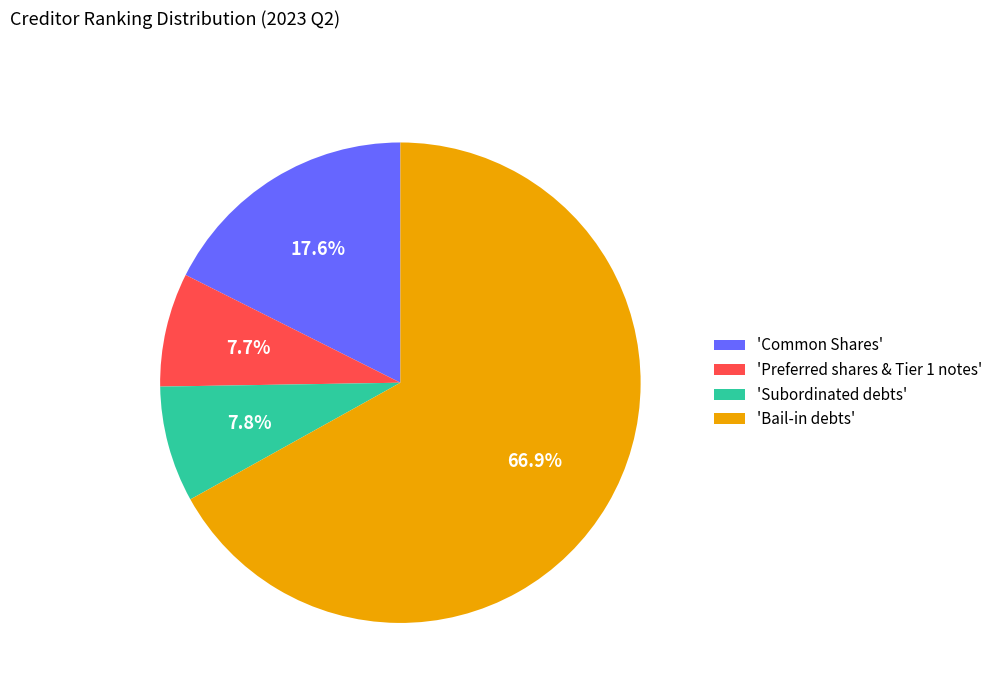

To the nearest percent, what is the average slice percentage?

25%